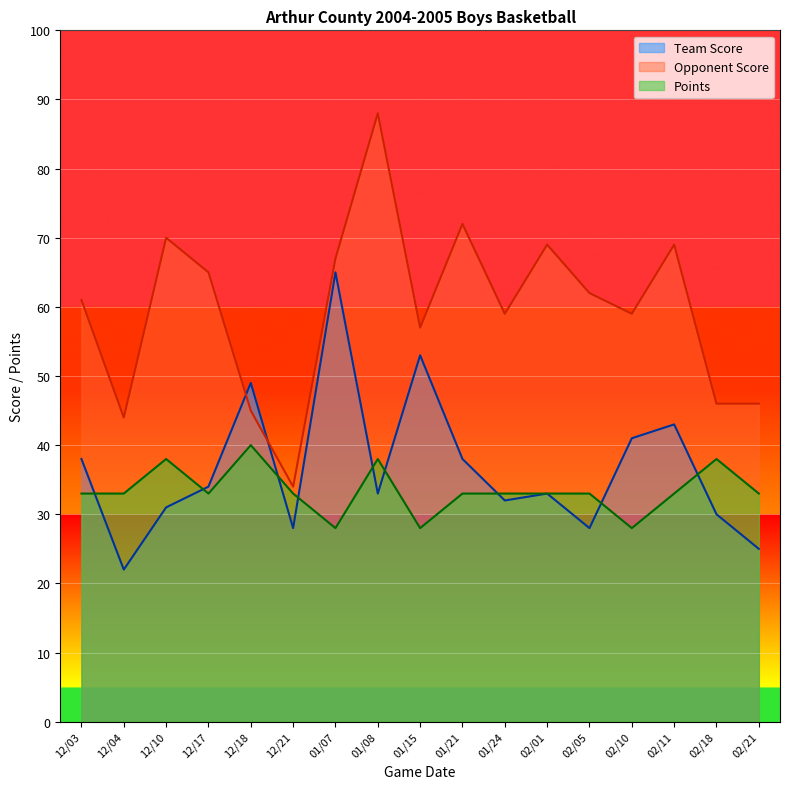

Reading left to right, list all the values displayed in this chart.

Team Score: 12/03=38	12/04=22	12/10=31	12/17=34	12/18=49	12/21=28	01/07=65	01/08=33	01/15=53	01/21=38	01/24=32	02/01=33	02/05=28	02/10=41	02/11=43	02/18=30	02/21=25
Opponent Score: 12/03=61	12/04=44	12/10=70	12/17=65	12/18=45	12/21=34	01/07=67	01/08=88	01/15=57	01/21=72	01/24=59	02/01=69	02/05=62	02/10=59	02/11=69	02/18=46	02/21=46
Points: 12/03=33	12/04=33	12/10=38	12/17=33	12/18=40	12/21=33	01/07=28	01/08=38	01/15=28	01/21=33	01/24=33	02/01=33	02/05=33	02/10=28	02/11=33	02/18=38	02/21=33